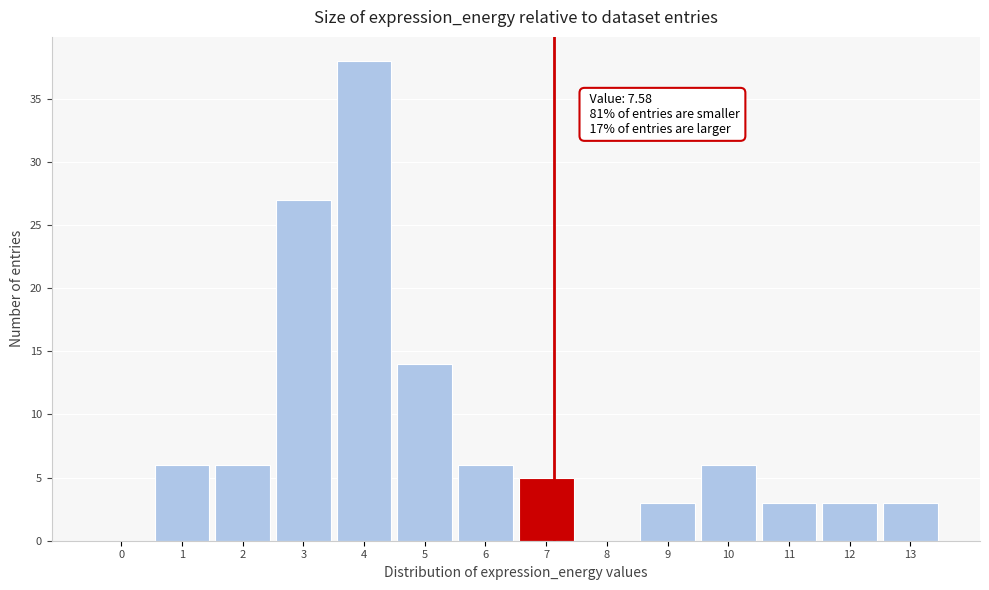

Reading left to right, what are all the values shown in this chart?

0=0	1=6	2=6	3=27	4=38	5=14	6=6	7=5	8=0	9=3	10=6	11=3	12=3	13=3